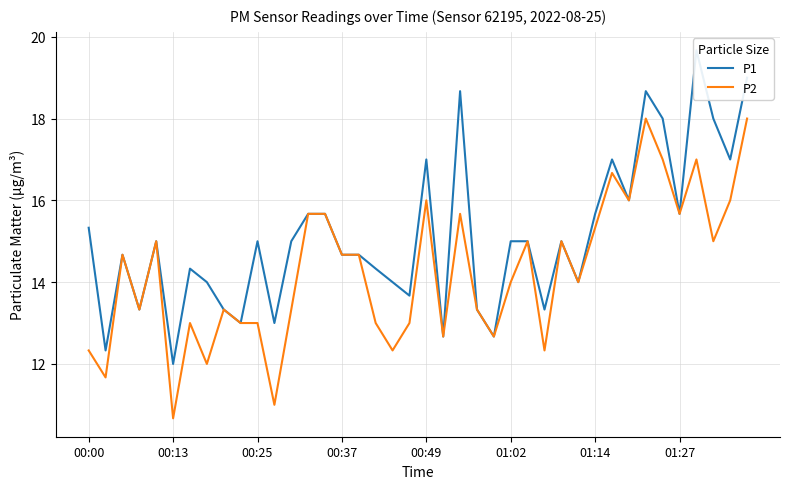

At which category is the sum across all series the highest?

39